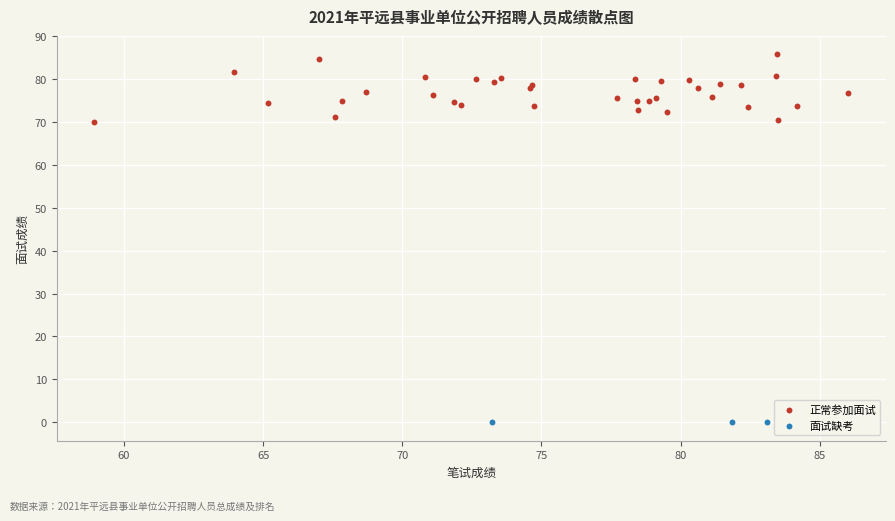

Which series contains the lowest Y value?

面试缺考